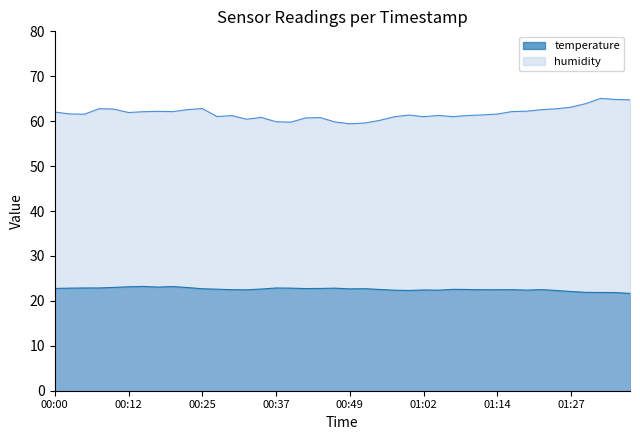

What position from the left is 01:04?

27